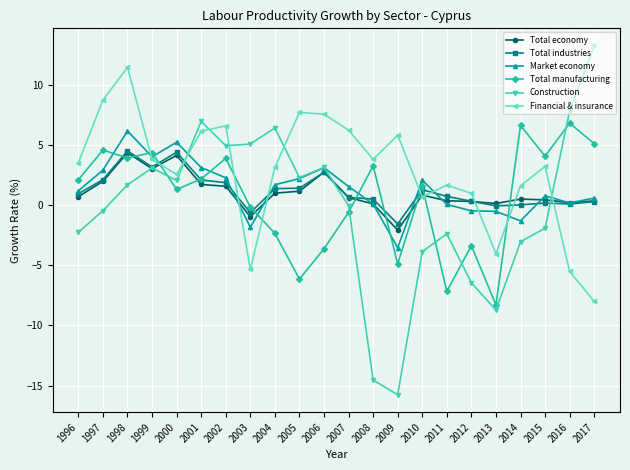

Which label corresponds to the smallest value in the chart?

2009